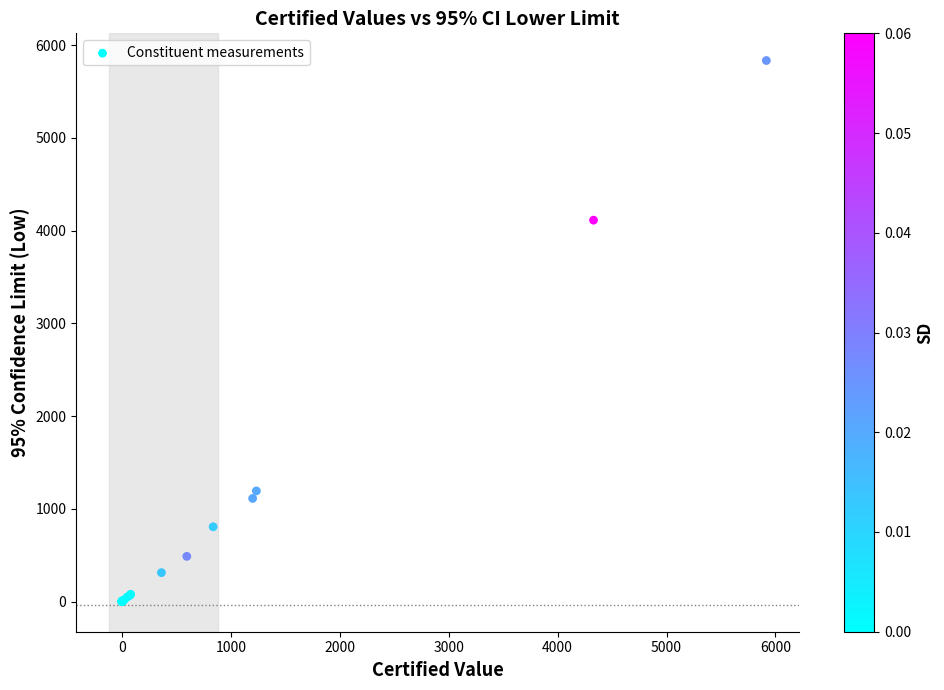

What Y value in the scatter plot is closest to 2917?

4113.6